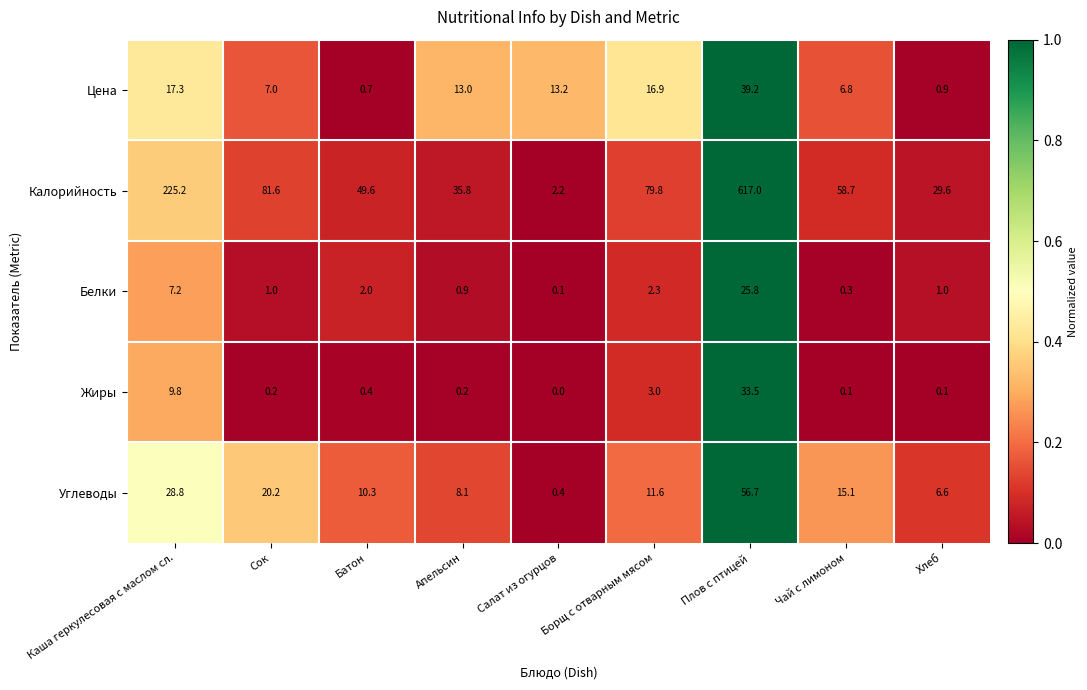

What is the spread (max minus min) of values at Каша геркулесовая с маслом сл.?

218.0